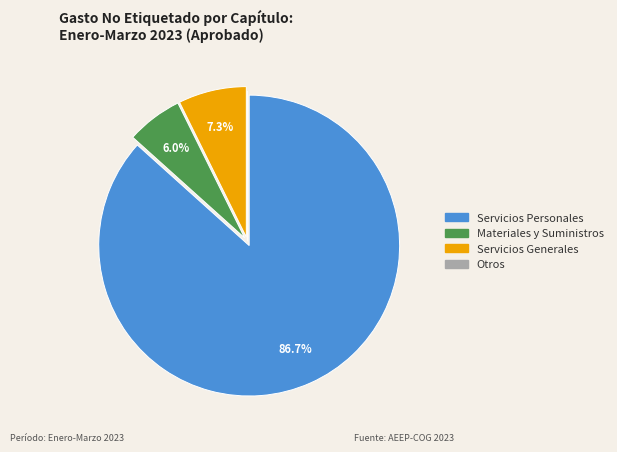

Does any single category account for the majority?

Yes